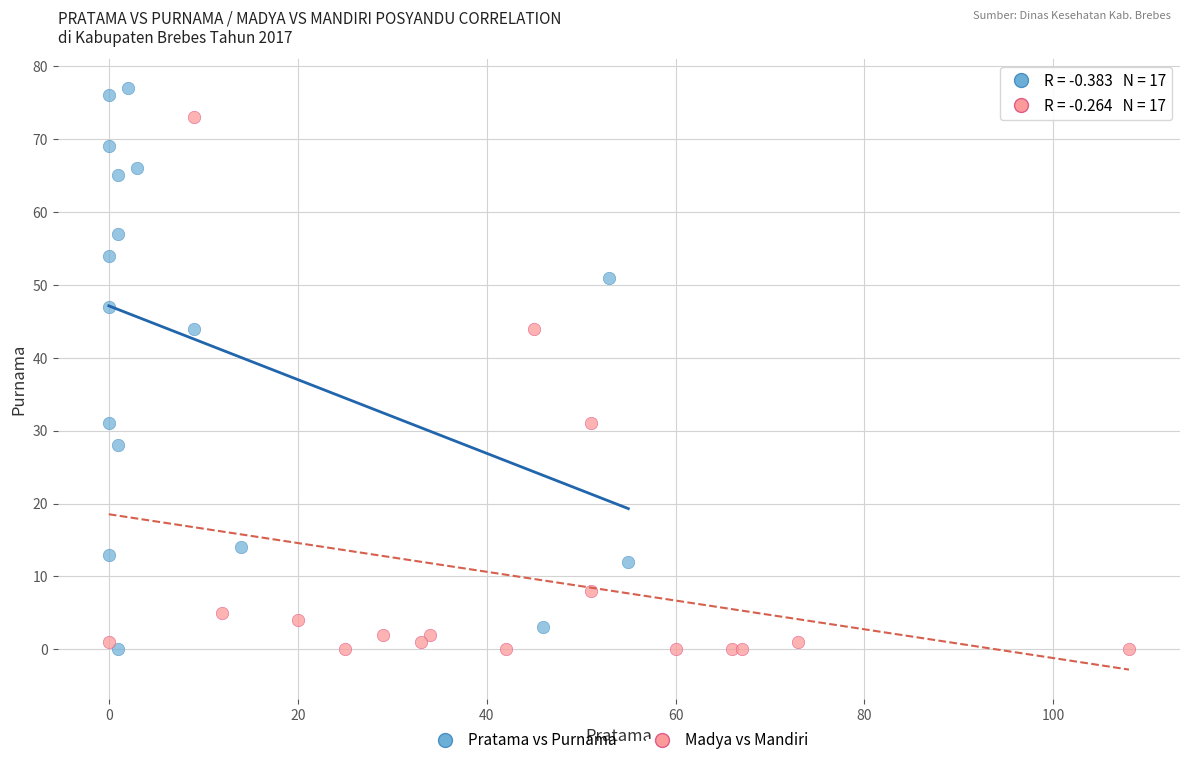

Which series reaches the maximum Y coordinate?

Pratama vs Purnama